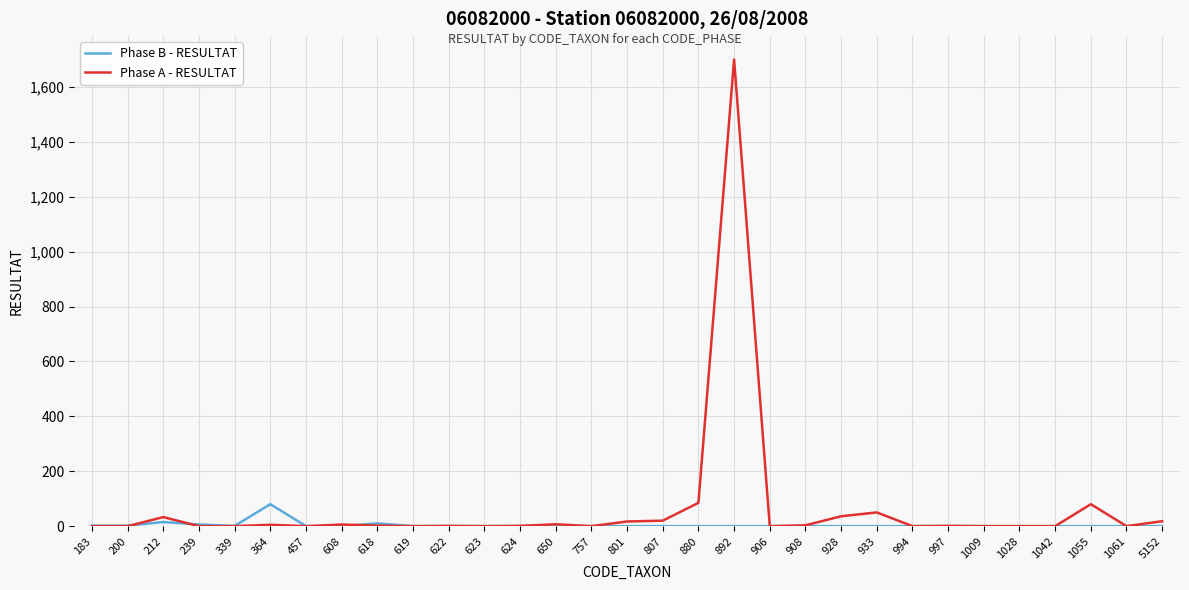

Is the value of Phase B - RESULTAT at 928 greater than the value of Phase A - RESULTAT at 1055?

No